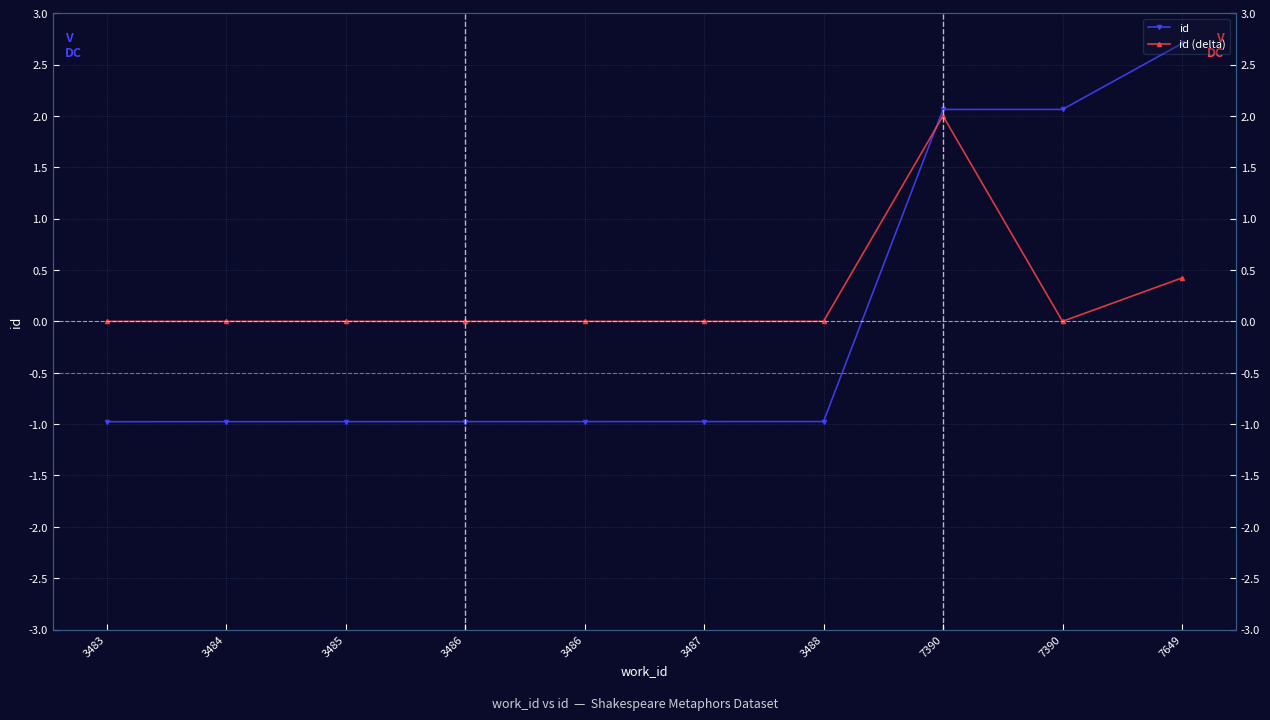

How many positive values does the id series have?

3